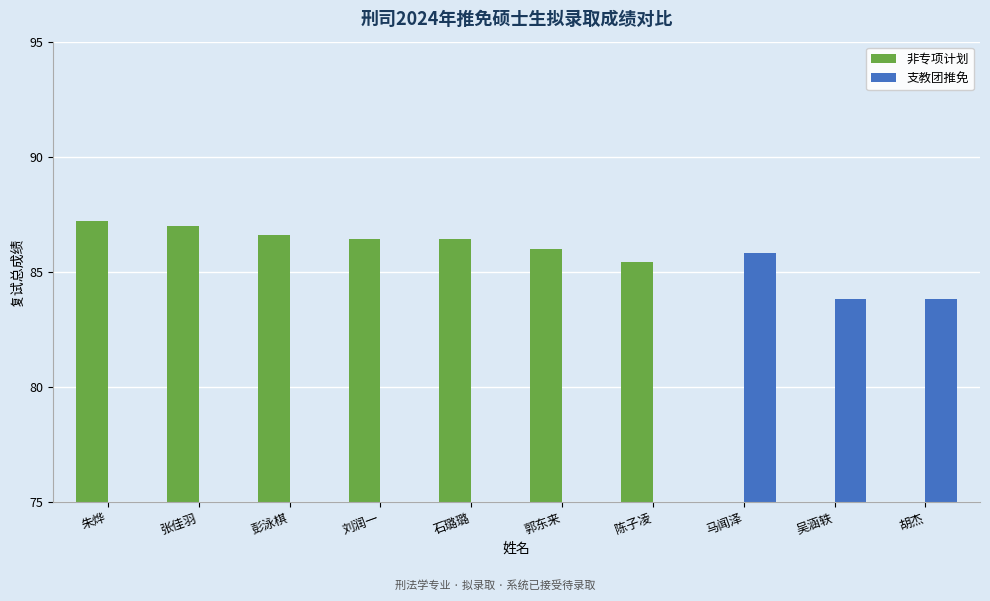

What are all the series names shown in the legend?

非专项计划, 支教团推免